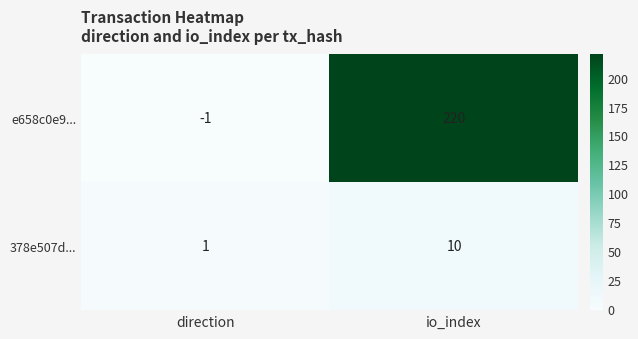

What is the approximate value of 378e507d... at io_index?

10